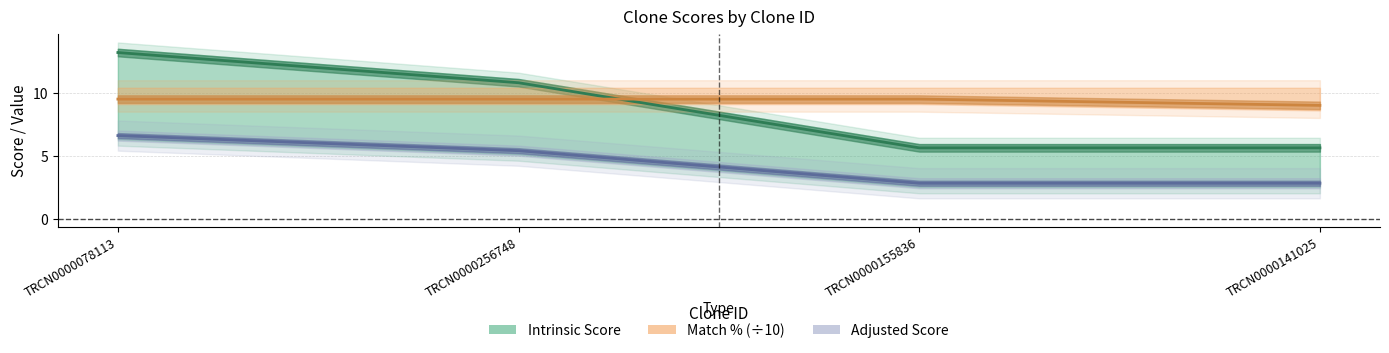

True or false: Adjusted Score and Match % (÷10) intersect in this chart.

False